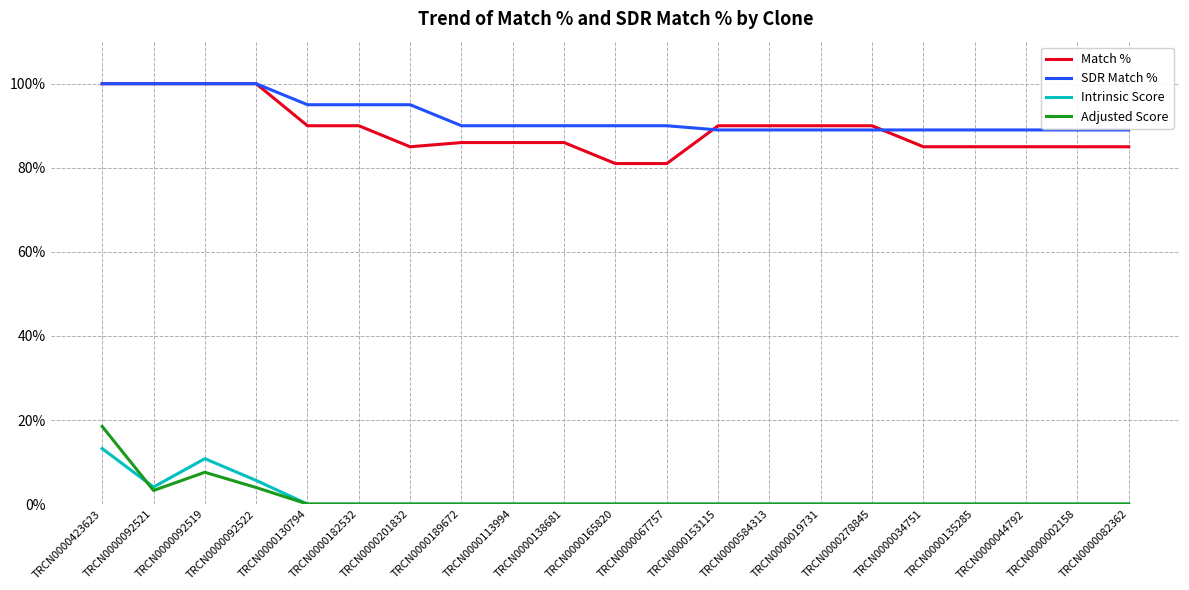

True or false: Intrinsic Score and Match % intersect in this chart.

False